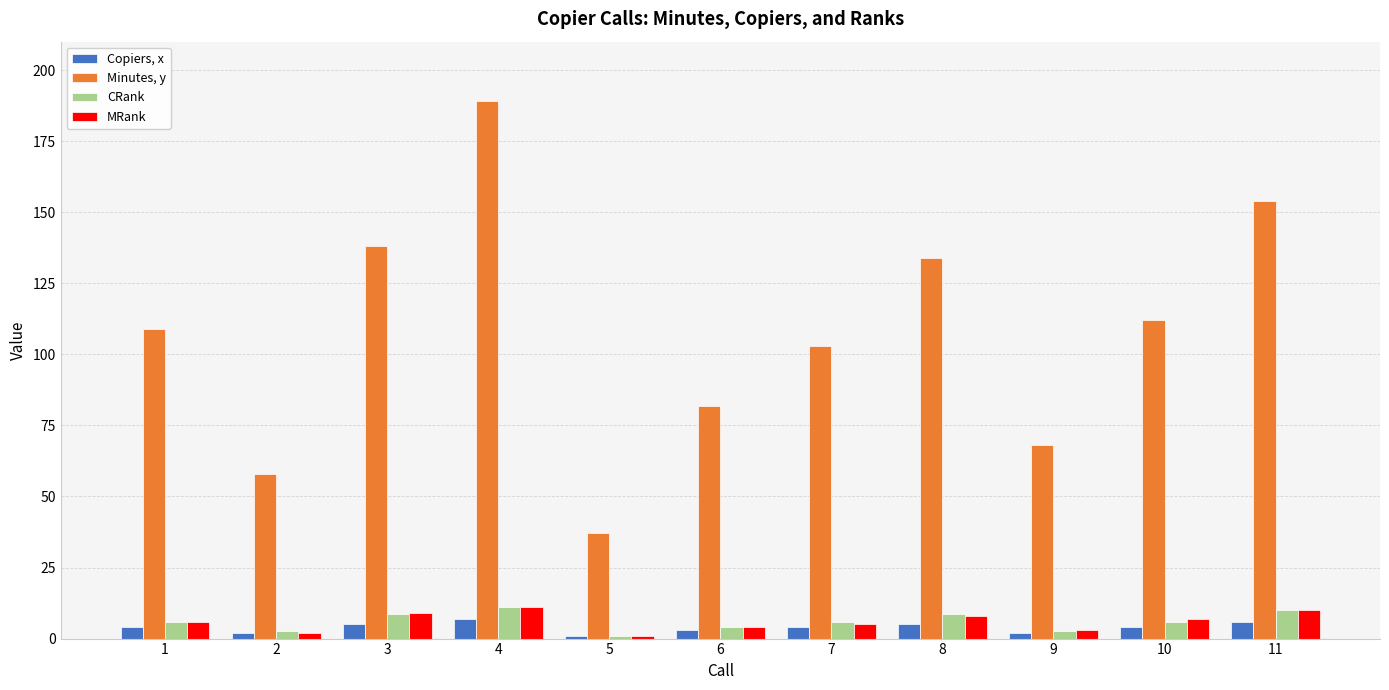

What is the maximum value for Copiers, x?

7.0